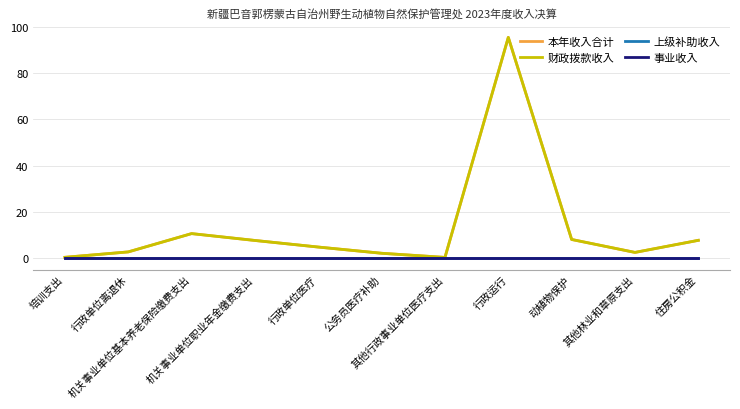

At which category is the sum across all series the highest?

行政运行